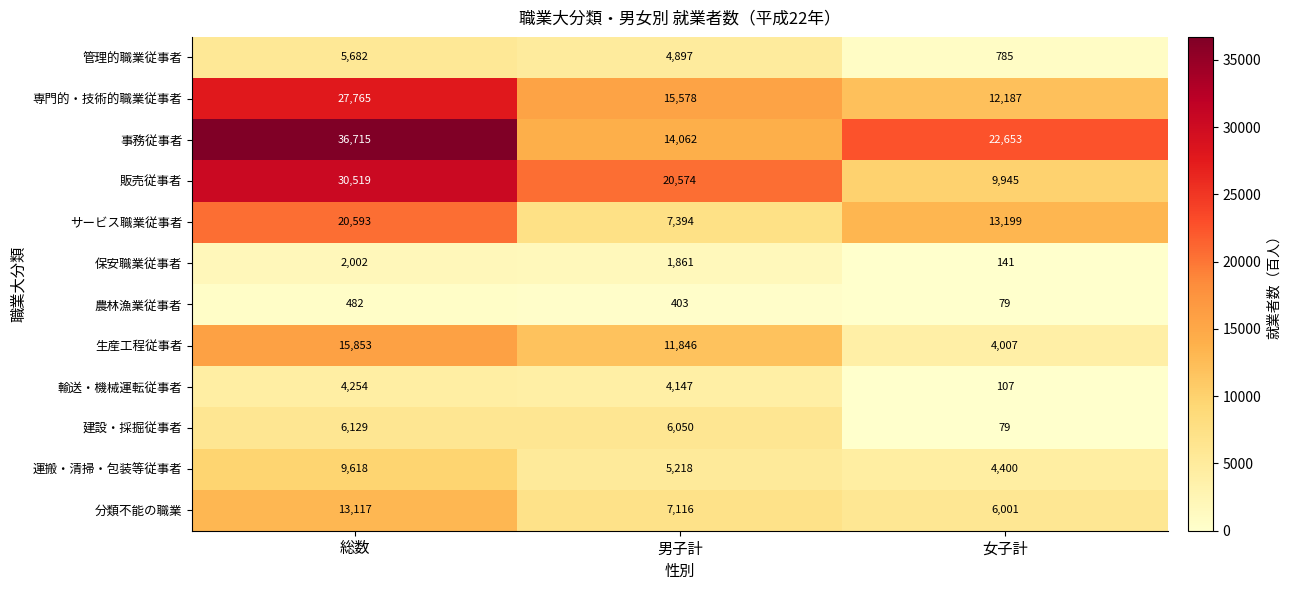

Which category has the lowest value across all series?

女子計